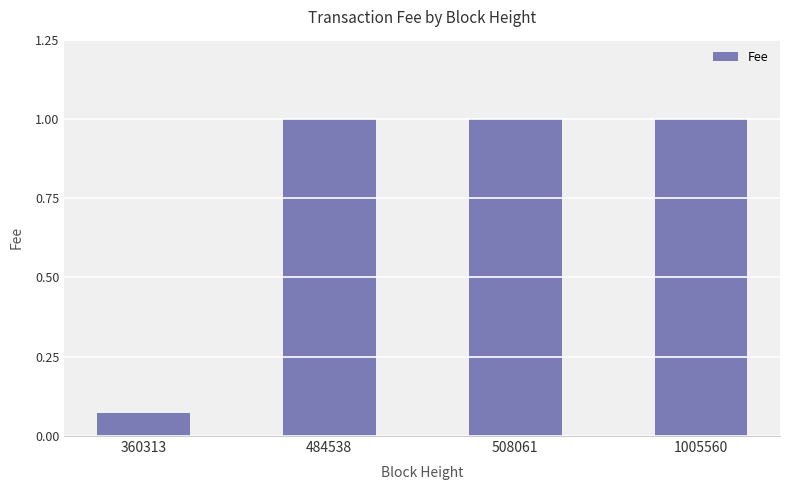

What is the change in value from 360313 to 508061?

+0.9